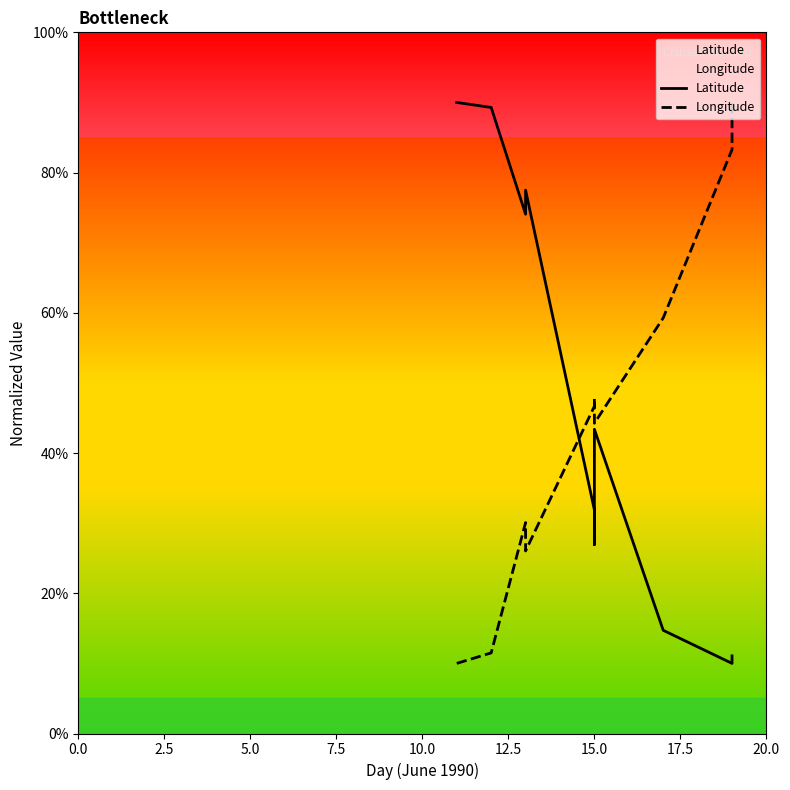

How many data points in Longitude are less than 46?

5